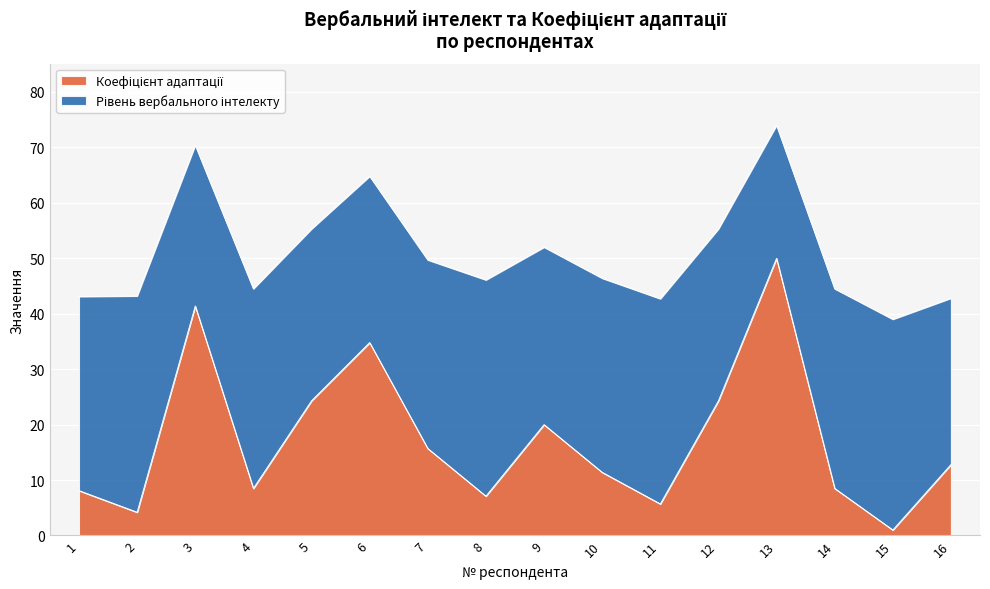

The value at 7 is 24.4. True or false?

False